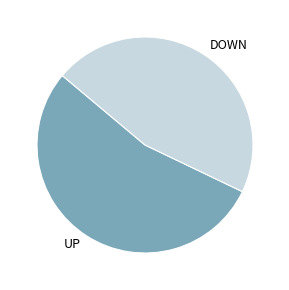

Which category has the biggest portion of the pie?

UP